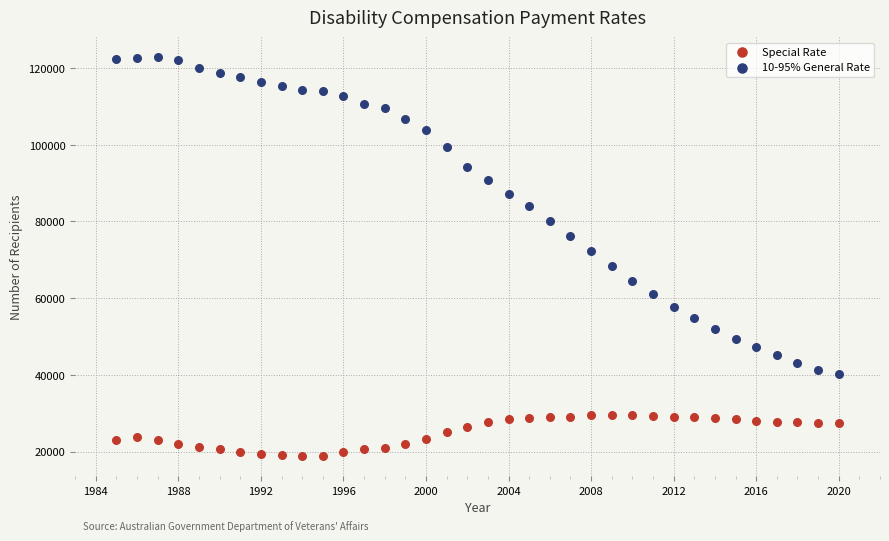

Across all data points, what is the range of Y values (max minus min)?

104117